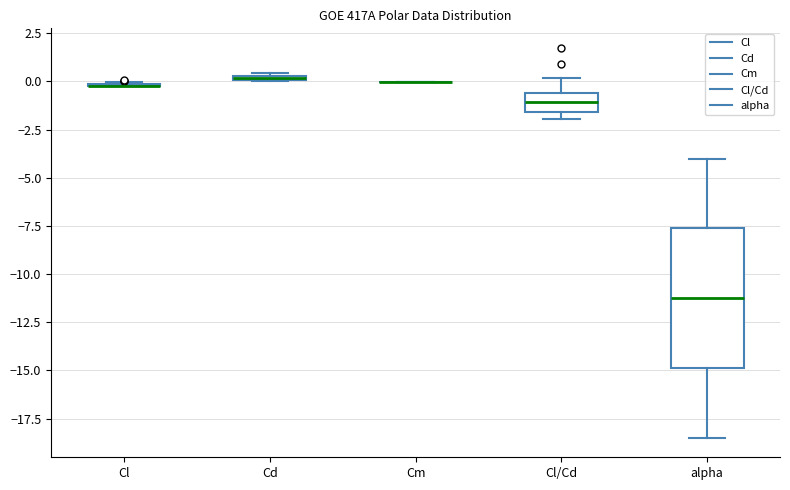

Which box is the tallest, from its lower edge to its upper edge?

alpha